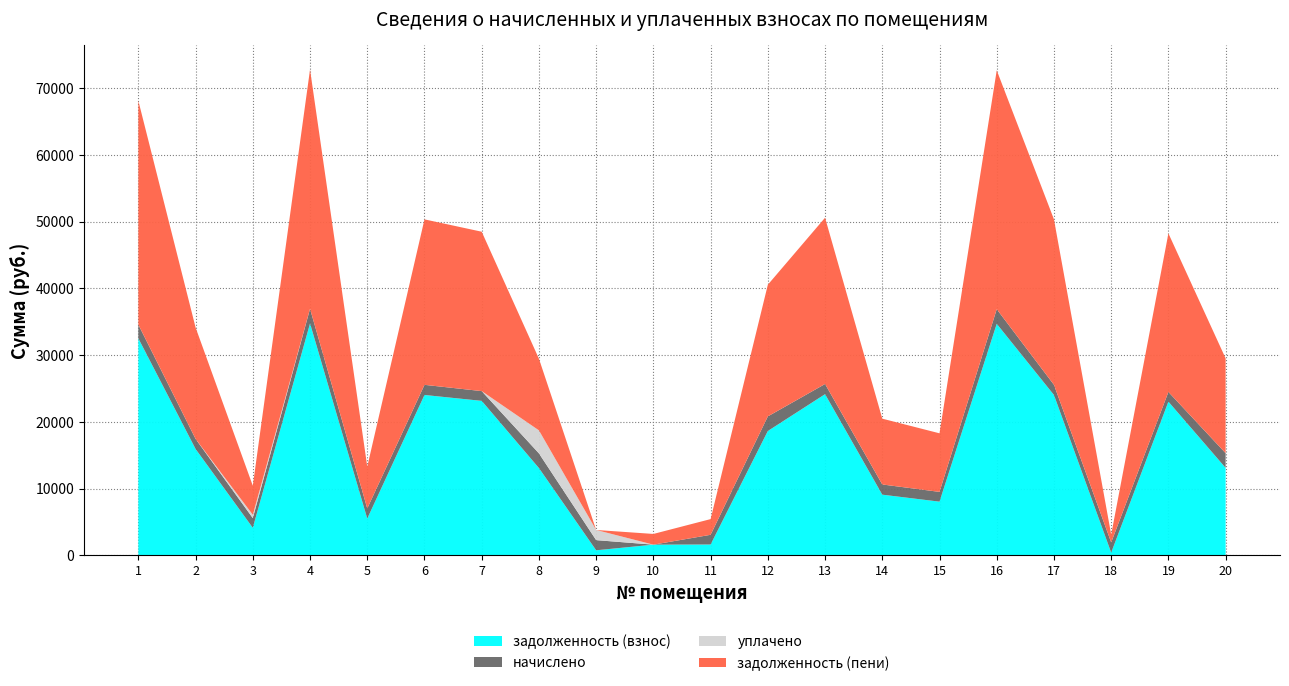

Reading left to right, list all the values displayed in this chart.

задолженность (взнос): 1=32510.6	2=15937.0	3=4128.4	4=34748.6	5=5511.3	6=24029.5	7=23146.1	8=13080.5	9=760.6	10=1604.9	11=1625.8	12=18630.8	13=24147.4	14=9093.2	15=8046.1	16=34689.9	17=24027.5	18=410.7	19=23028.3	20=13103.5
начислено: 1=2053.4	2=1510.3	3=1450.8	4=2194.8	5=1517.8	6=1517.8	7=1462.0	8=2198.5	9=1521.5	10=0.0	11=1454.5	12=2187.4	13=1525.2	14=1528.9	15=1462.0	16=2191.1	17=1521.5	18=1528.9	19=1454.5	20=2202.2
уплачено: 1=0.0	2=0.0	3=500.0	4=0.0	5=0.0	6=0.0	7=0.0	8=3446.9	9=1521.5	10=0.0	11=0.0	12=0.0	13=0.0	14=0.0	15=0.0	16=0.0	17=0.0	18=0.0	19=0.0	20=0.0
задолженность (пени): 1=33537.4	2=16692.2	3=4353.8	4=35846.0	5=6270.2	6=24788.4	7=23877.1	8=10732.8	9=0.0	10=1604.9	11=2353.1	12=19724.5	13=24910.0	14=9857.7	15=8777.1	16=35785.4	17=24788.2	18=1175.1	19=23755.6	20=14204.6